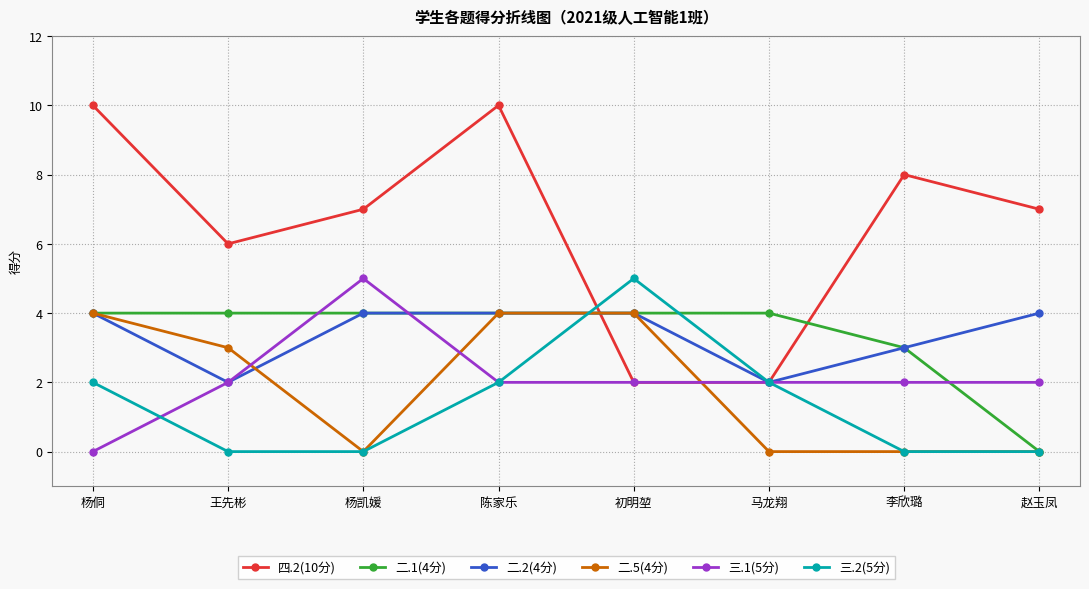

True or false: 三.1(5分) and 二.2(4分) intersect in this chart.

True